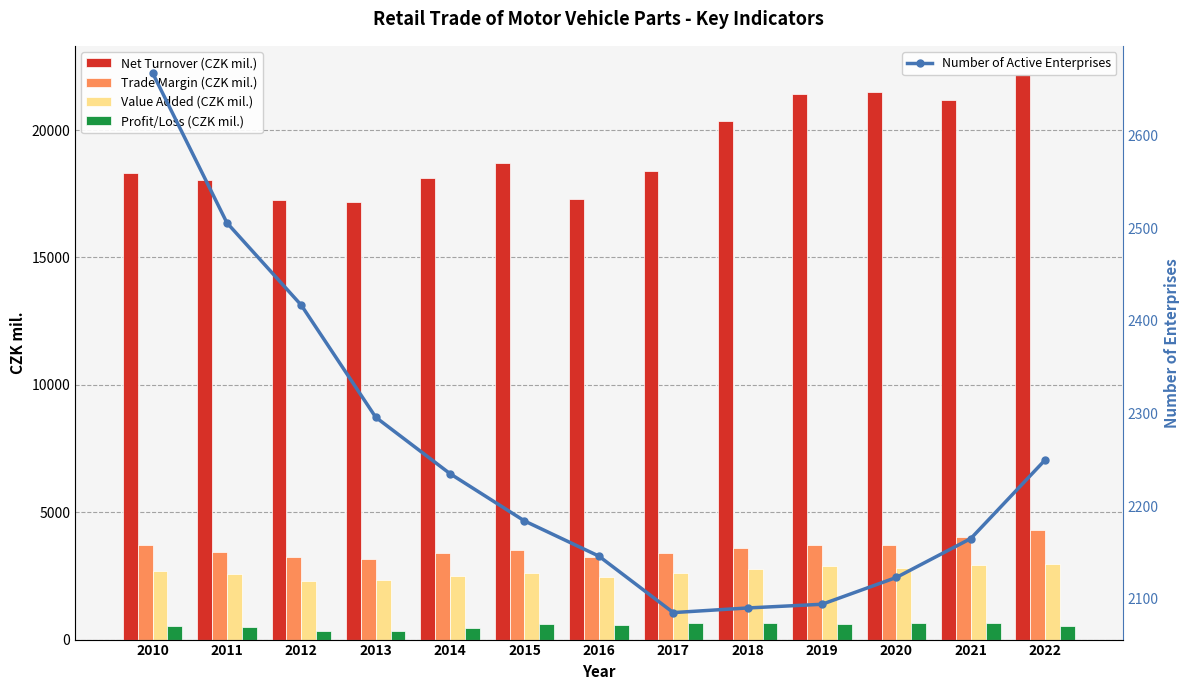

List the labels in order of Trade Margin (CZK mil.) value, largest first.

2022, 2021, 2019, 2010, 2020, 2018, 2015, 2011, 2017, 2014, 2016, 2012, 2013